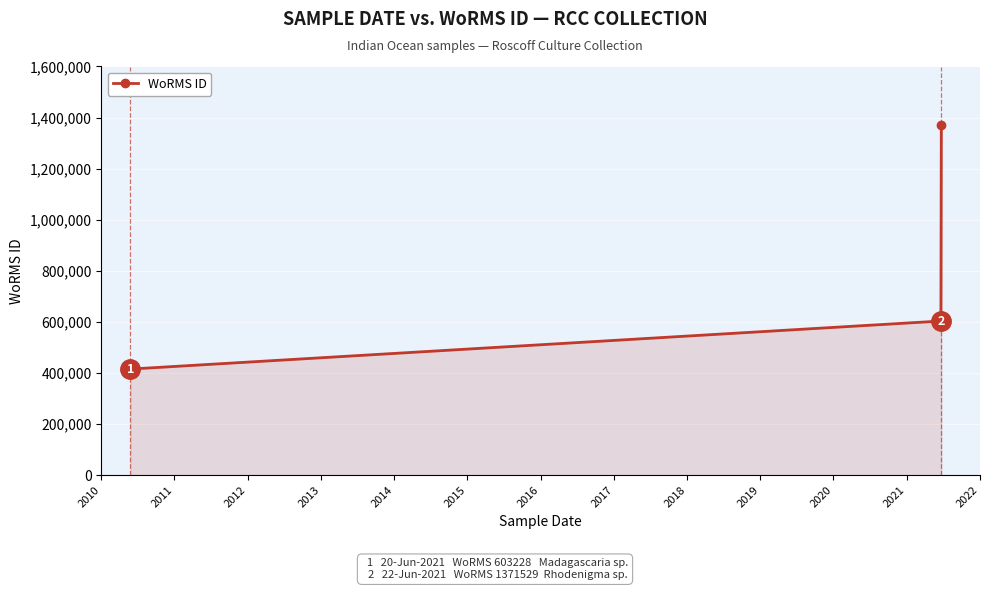

Count the number of categories in the chart.

3